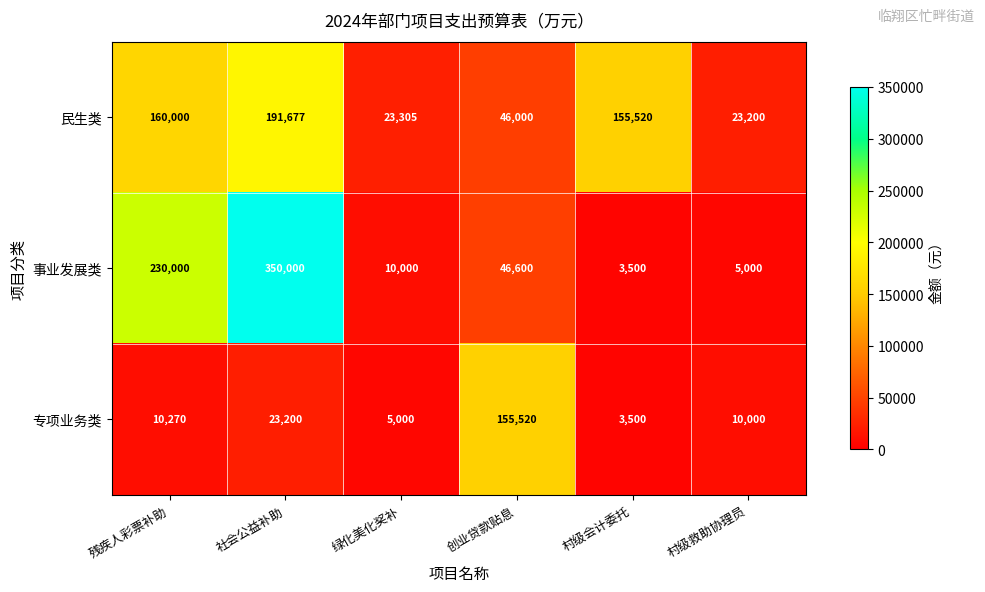

Between 创业贷款贴息 and 村级会计委托, which series saw the biggest shift?

专项业务类